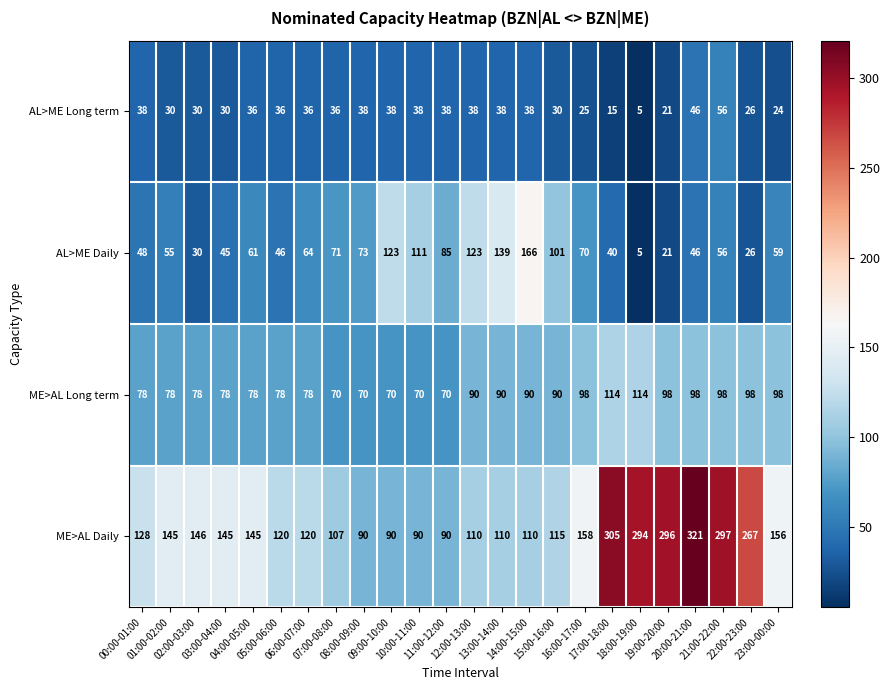

Which series has the largest range (max minus min)?

ME>AL Daily